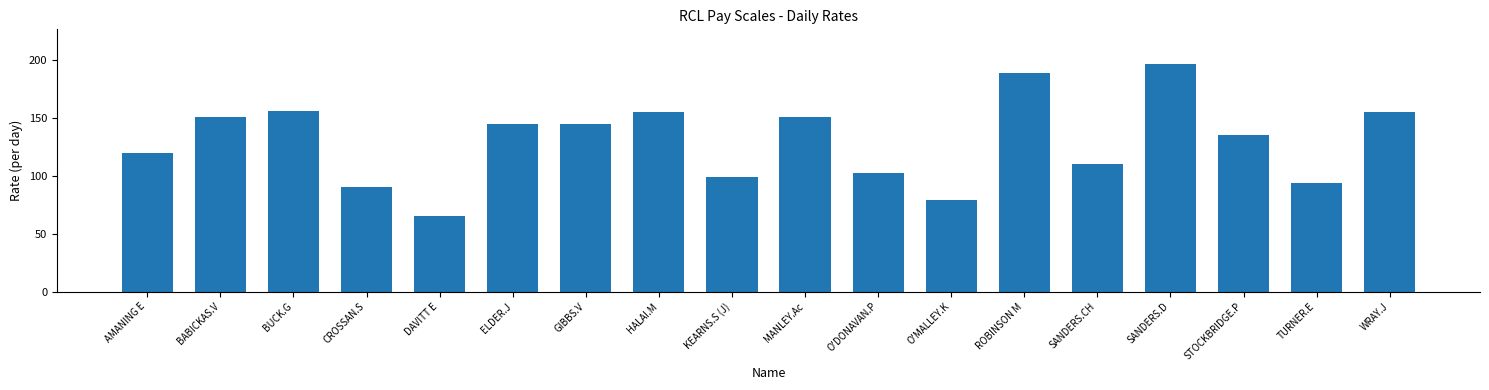

Does the chart contain any negative values?

No